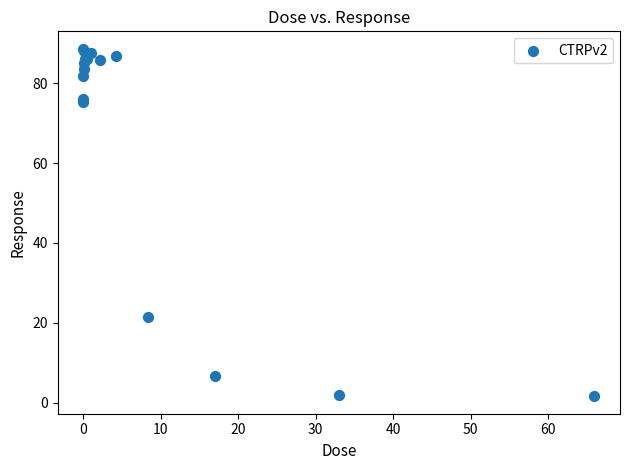

What Y value in the scatter plot is closest to 45?

21.5